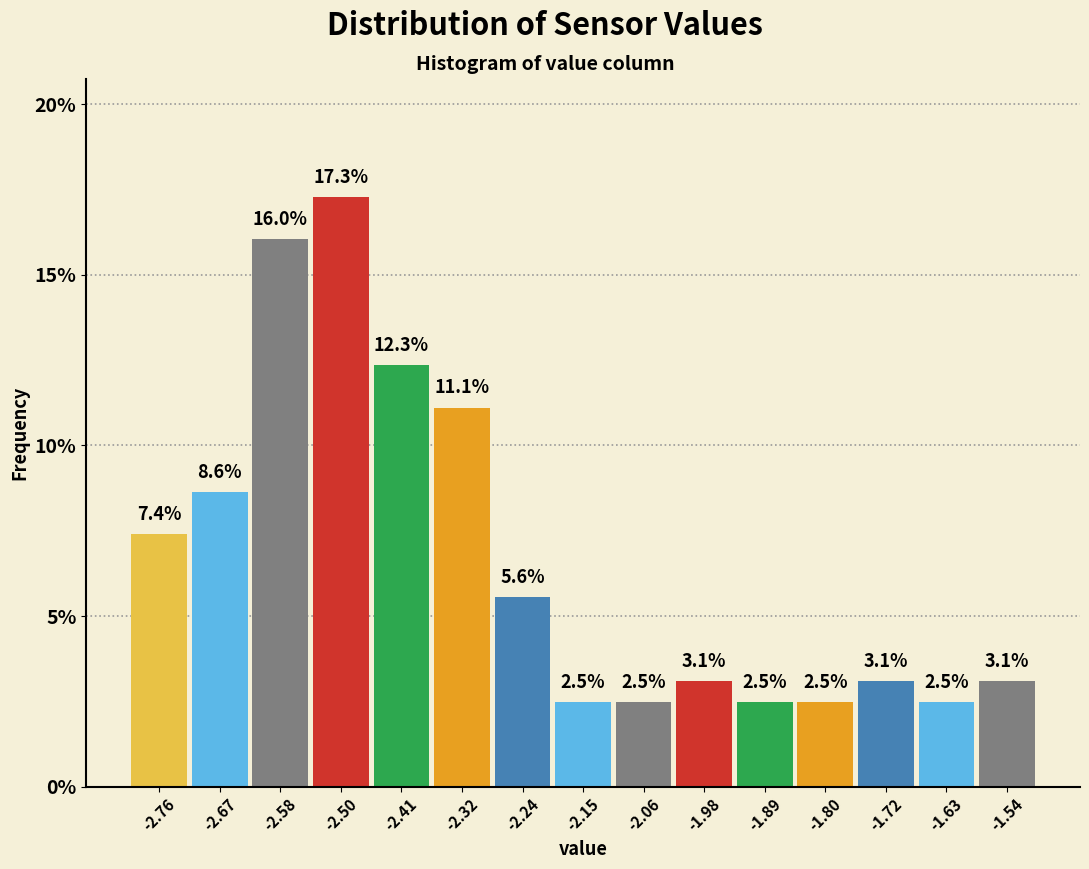

Over which range of the x-axis is the bar tallest?

-2.54 to -2.45